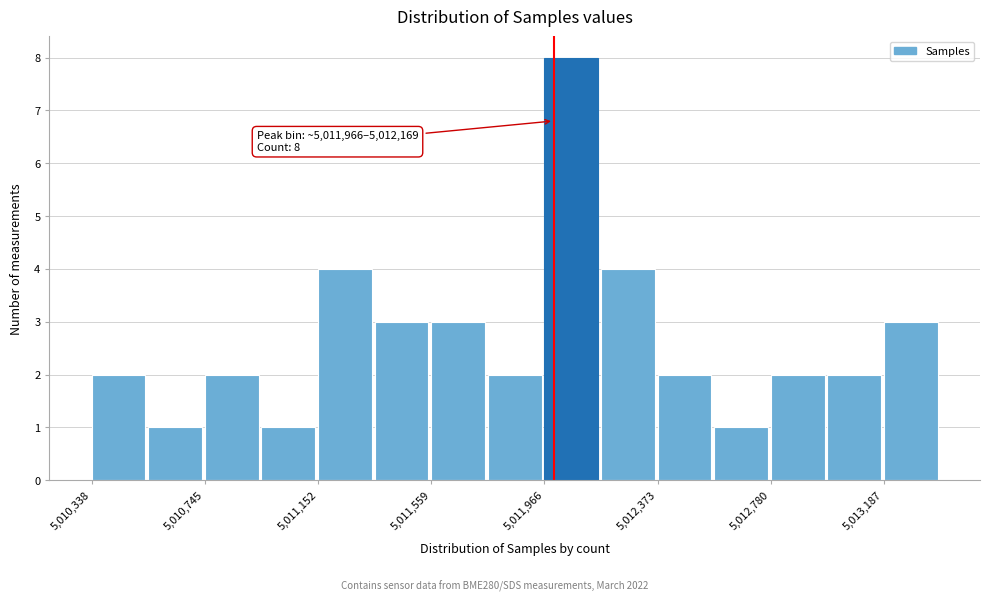

Which range on the x-axis has the tallest bar?

5011950 to 5012150